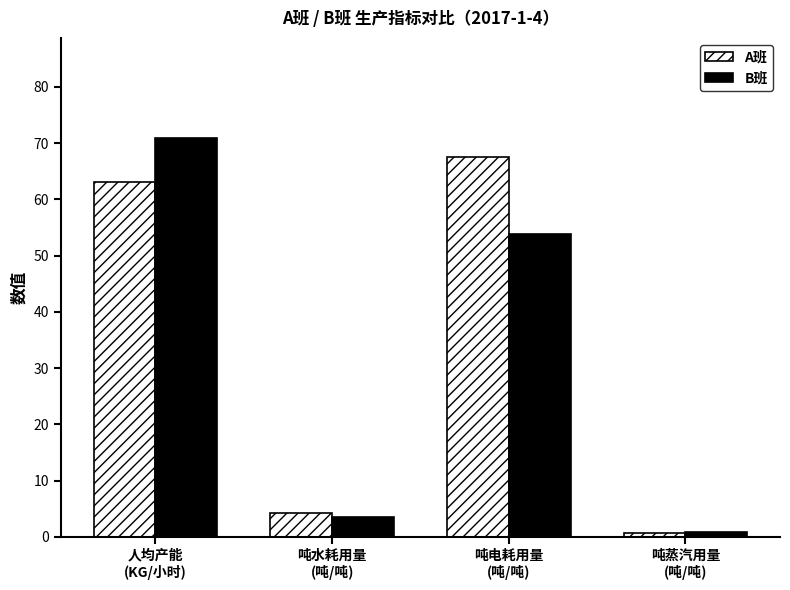

What is the difference between the maximum and second lowest values in the A班 series?

63.4